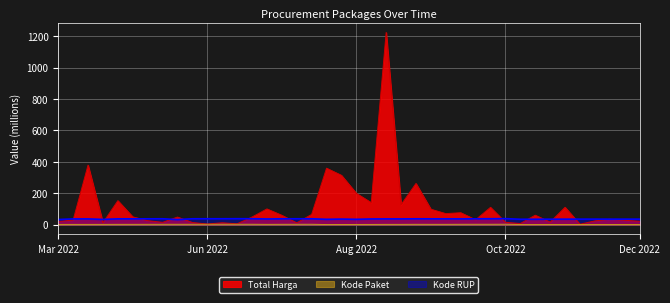

What are all the series names shown in the legend?

Total Harga, Kode Paket, Kode RUP